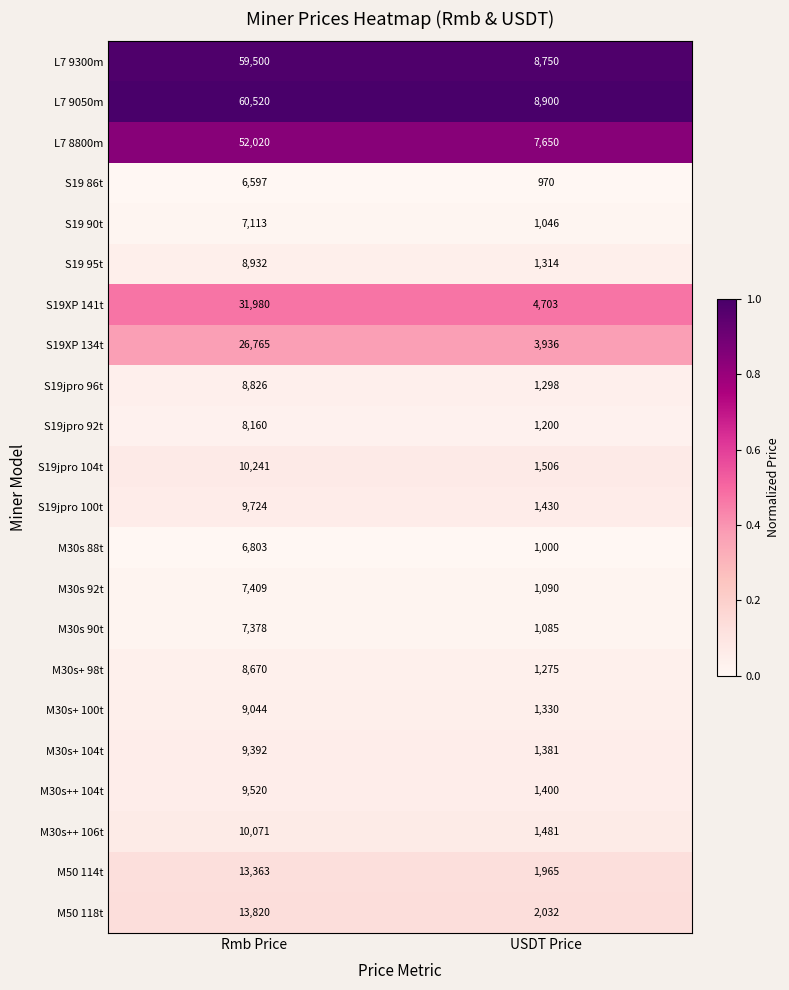

At which category does the chart reach its peak across all series?

Rmb Price